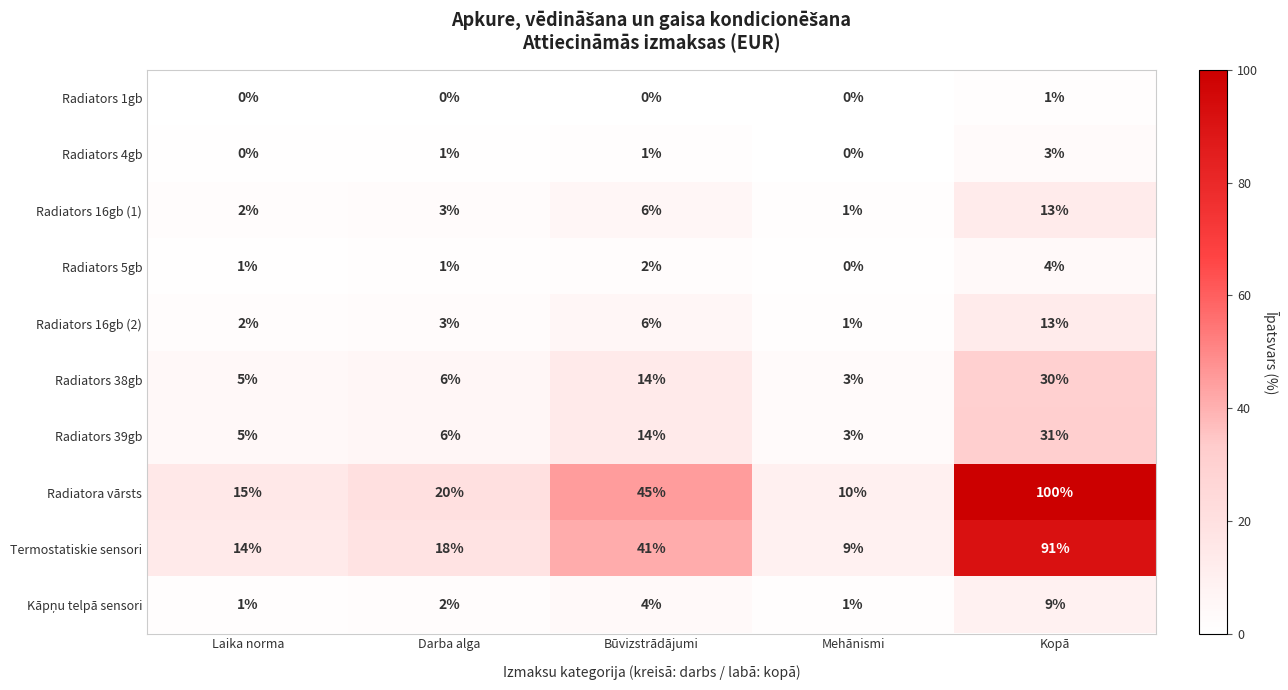

Read the Radiators 4gb value at Kopā.

3